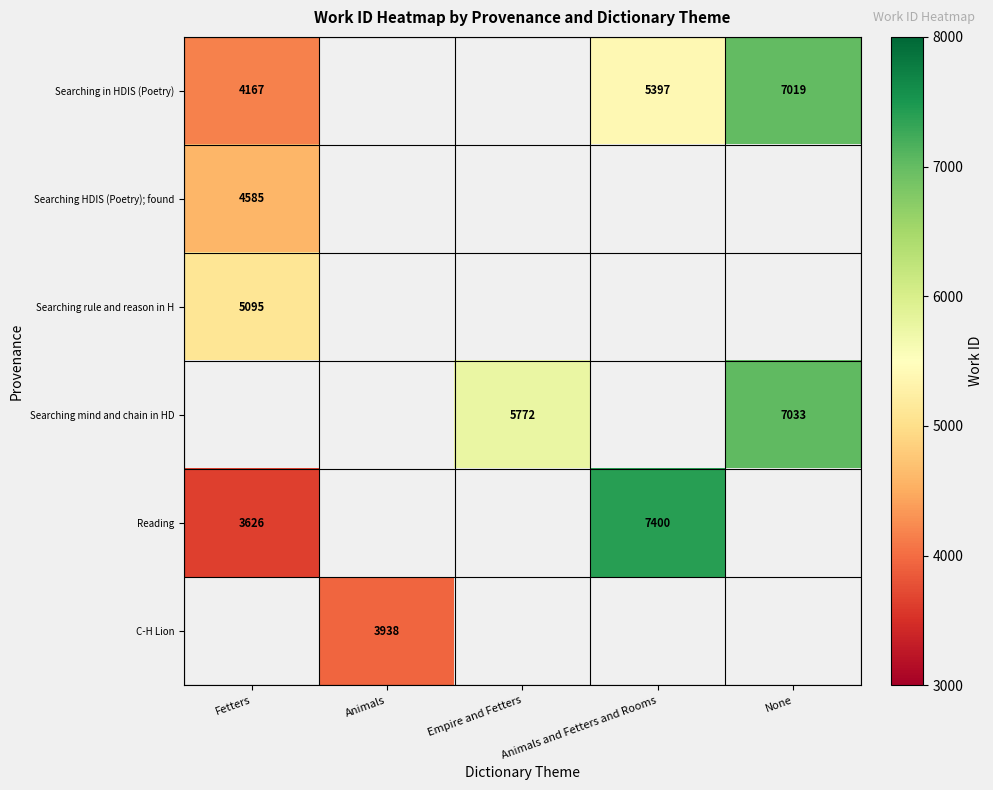

The Searching in HDIS (Poetry) series shows 3283 at None. True or false?

False